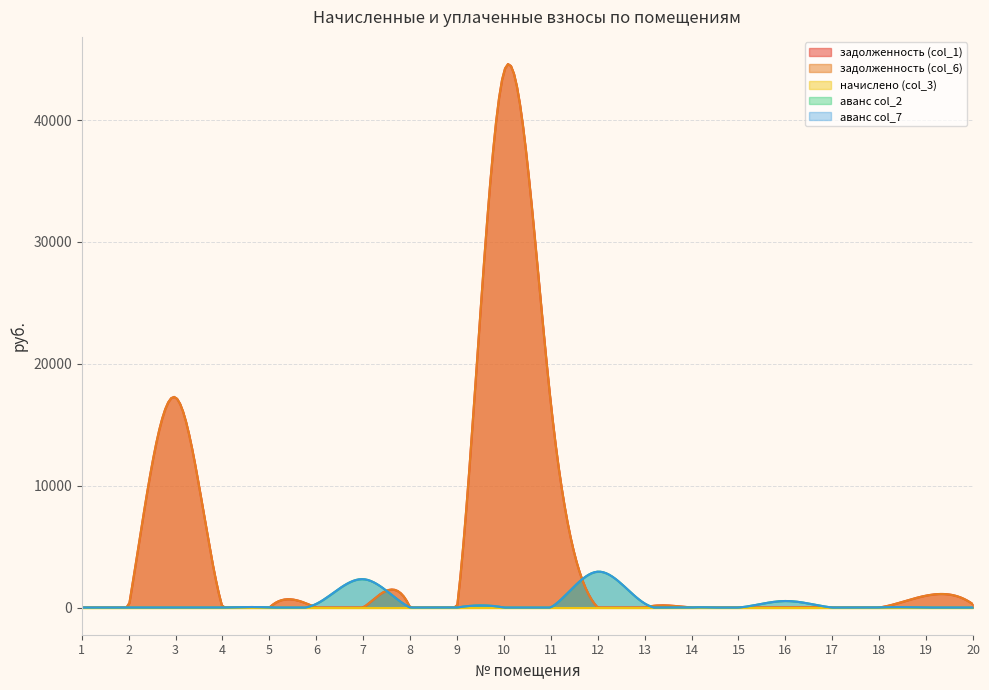

Which series has the largest range (max minus min)?

задолженность (col_1)